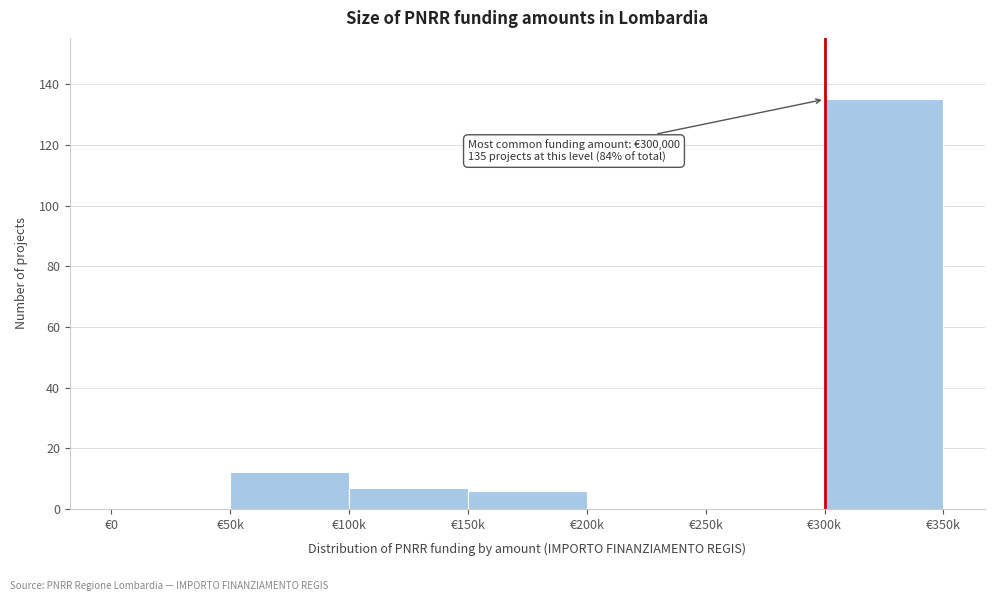

Reading left to right, what are all the values shown in this chart?

€0=0	€50k=12	€100k=7	€150k=6	€200k=0	€250k=0	€300k=135